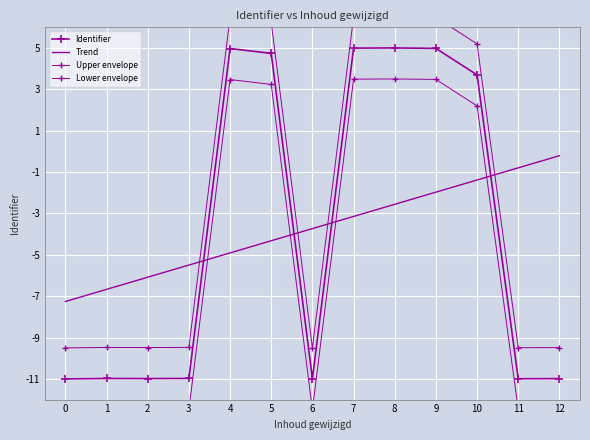

What is the maximum value for Upper envelope?

6.5